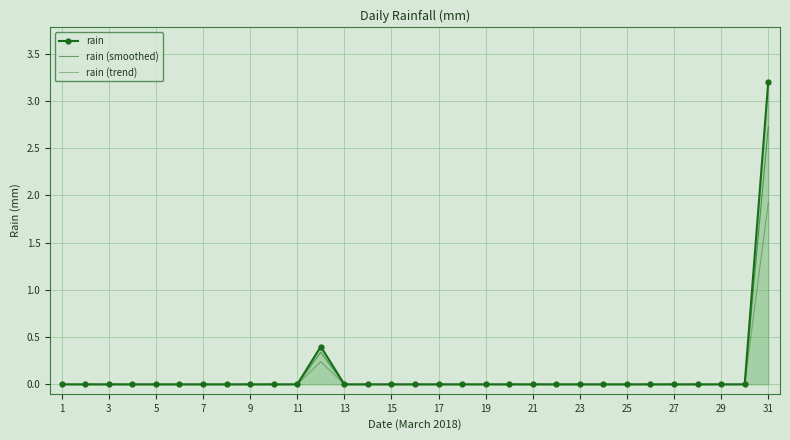

Which series has the widest spread of values?

rain